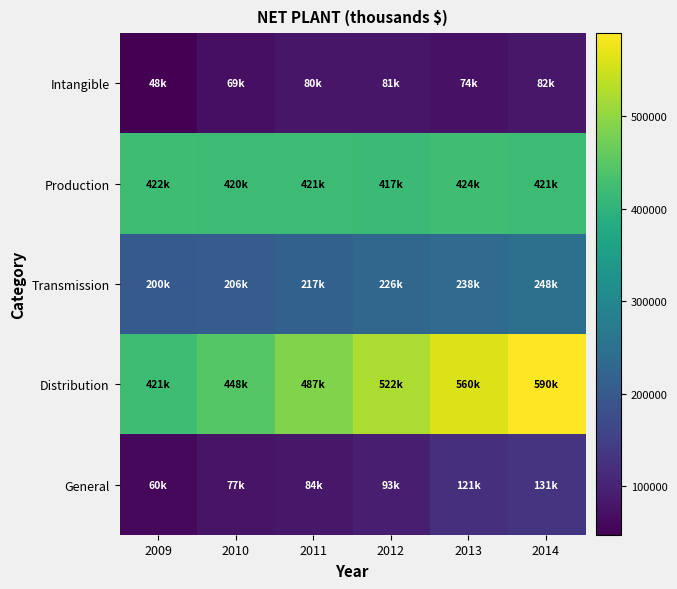

At which category is the sum across all series the highest?

2014